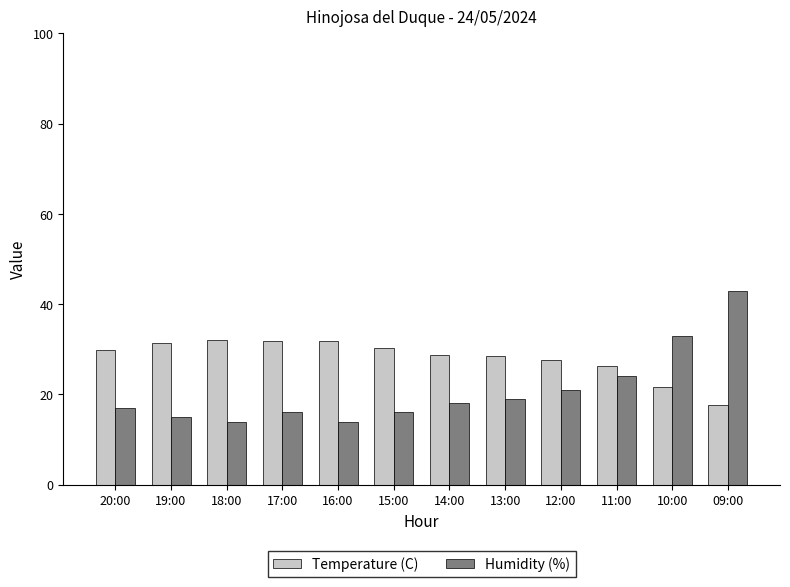

At which label does Humidity (%) reach its peak?

09:00